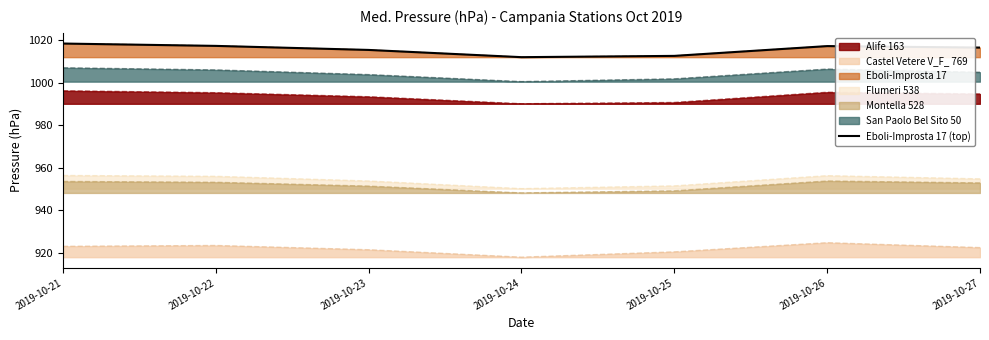

Where is the data nearest to the value 1015?

2019-10-23